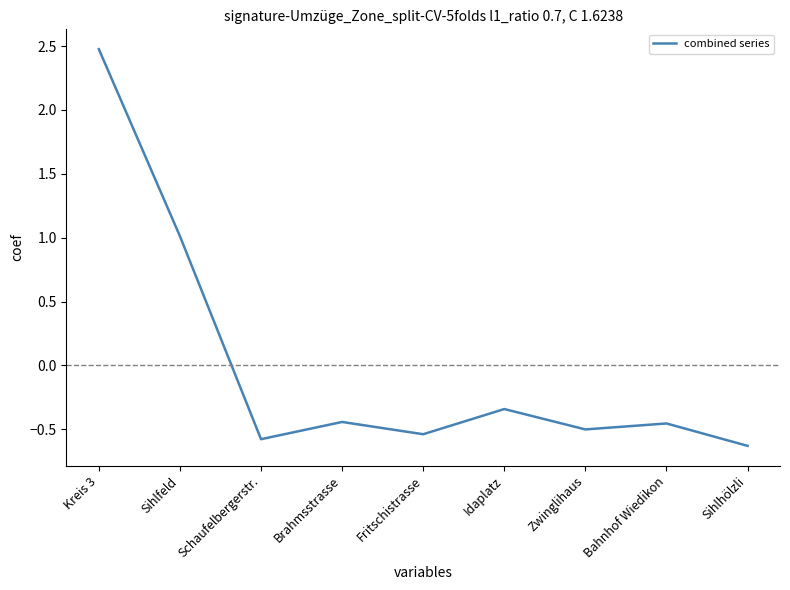

What position from the right is Bahnhof Wiedikon?

2